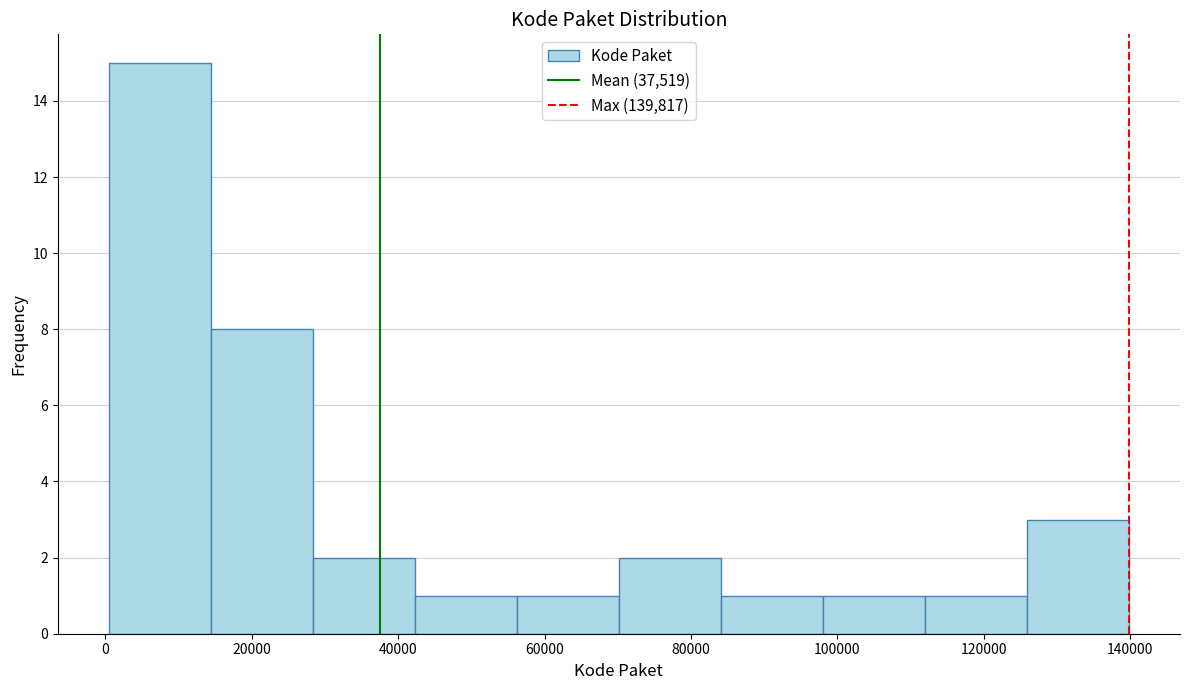

Reading left to right, list every bar in this chart as the range it spans on the x-axis followed by its height. Neither the bar edges nor the heights are printed on the chart, so give them approximately, as read against the axes.

0 to 14000: 15
14000 to 28000: 8
28000 to 42000: 2
42000 to 56000: 1
56000 to 70000: 1
70000 to 84000: 2
84000 to 98000: 1
98000 to 112000: 1
112000 to 126000: 1
126000 to 140000: 3